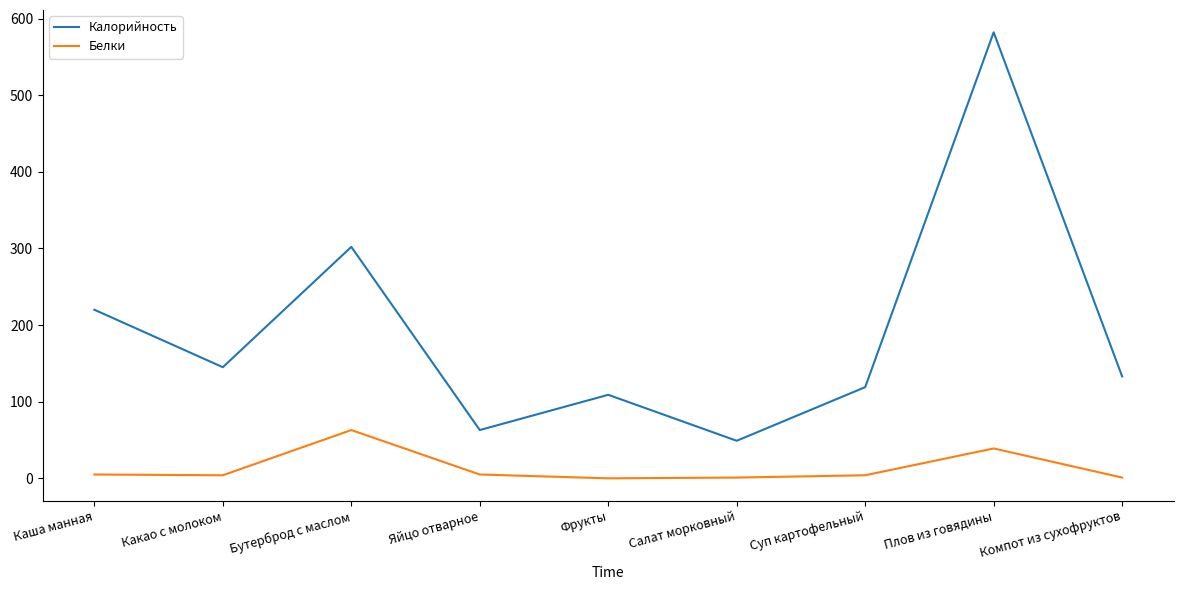

Which series has the largest range (max minus min)?

Калорийность